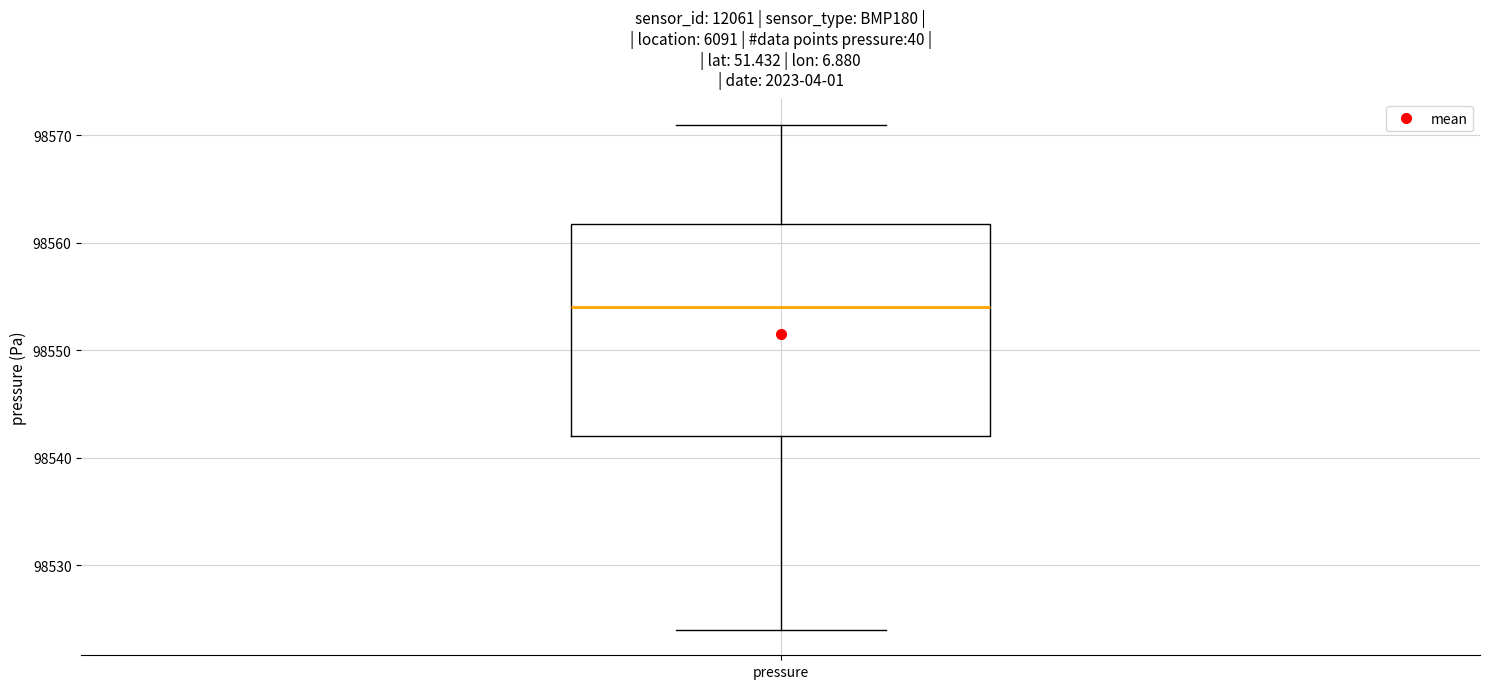

Where is the lower edge of the box for pressure on the y-axis? The values are not printed on the chart, so give them approximately, as read against the axis.

98542